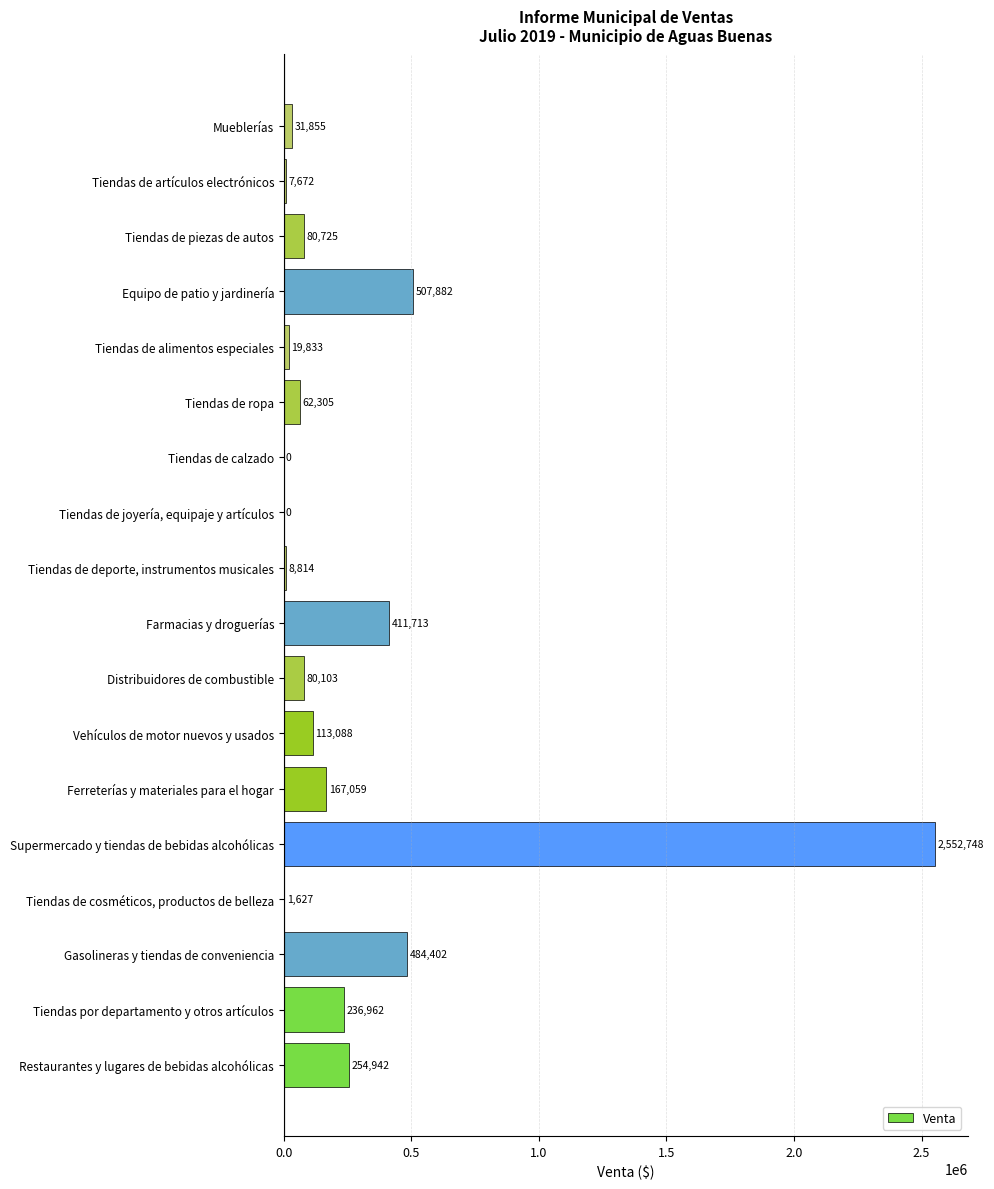

Between Tiendas por departamento y otros artículos and Tiendas de cosméticos, productos de belleza, which is larger?

Tiendas por departamento y otros artículos